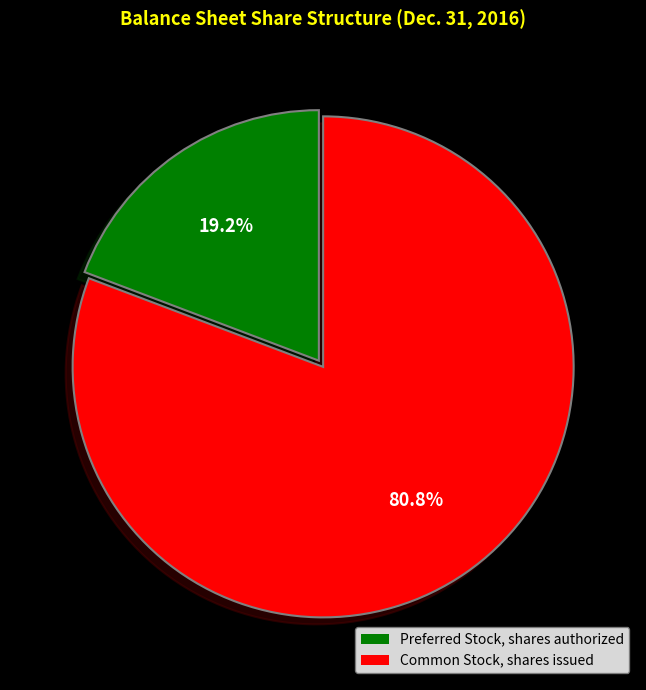

What portion of the pie excludes Common Stock, shares issued?

19.2%